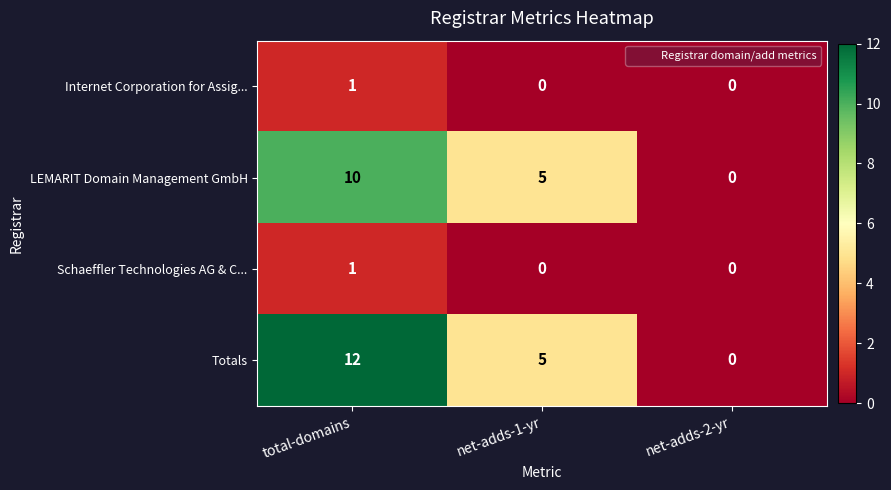

The value of LEMARIT Domain Management GmbH at net-adds-2-yr is 4. True or false?

False